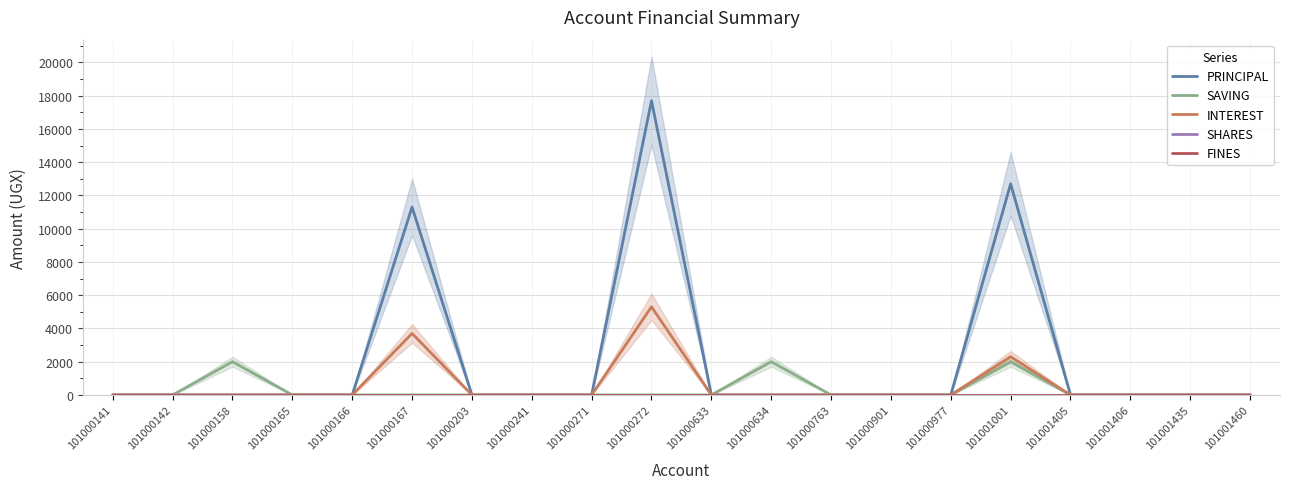

Is it true that FINES equals 0 at 101000141?

True